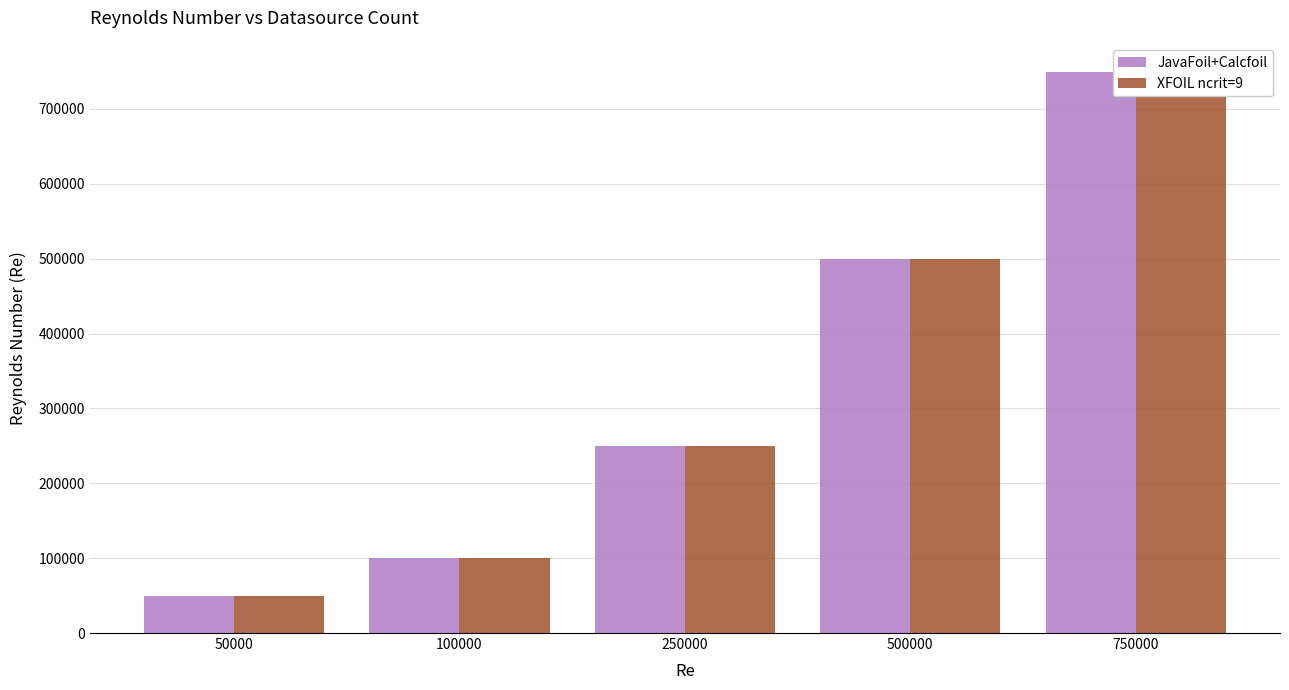

The XFOIL ncrit=9 series shows 250000 at 250000. True or false?

True